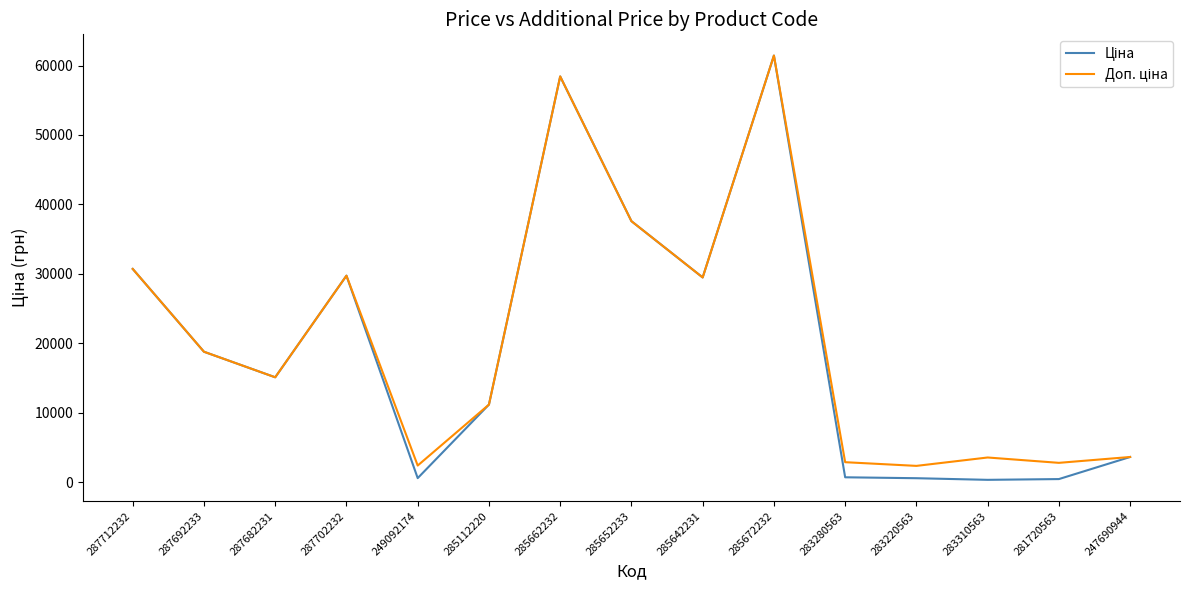

How many lines are shown in the chart?

2